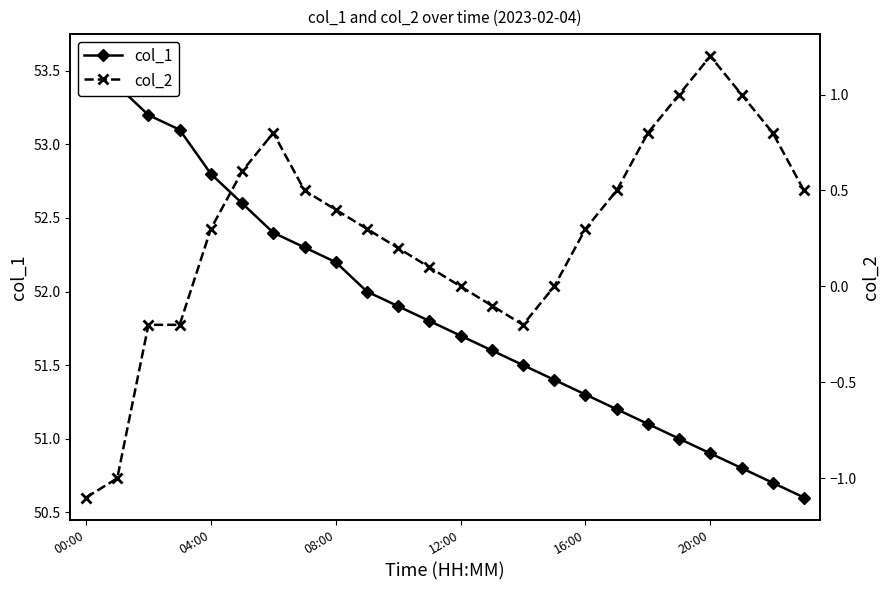

True or false: col_2 and col_1 intersect in this chart.

False